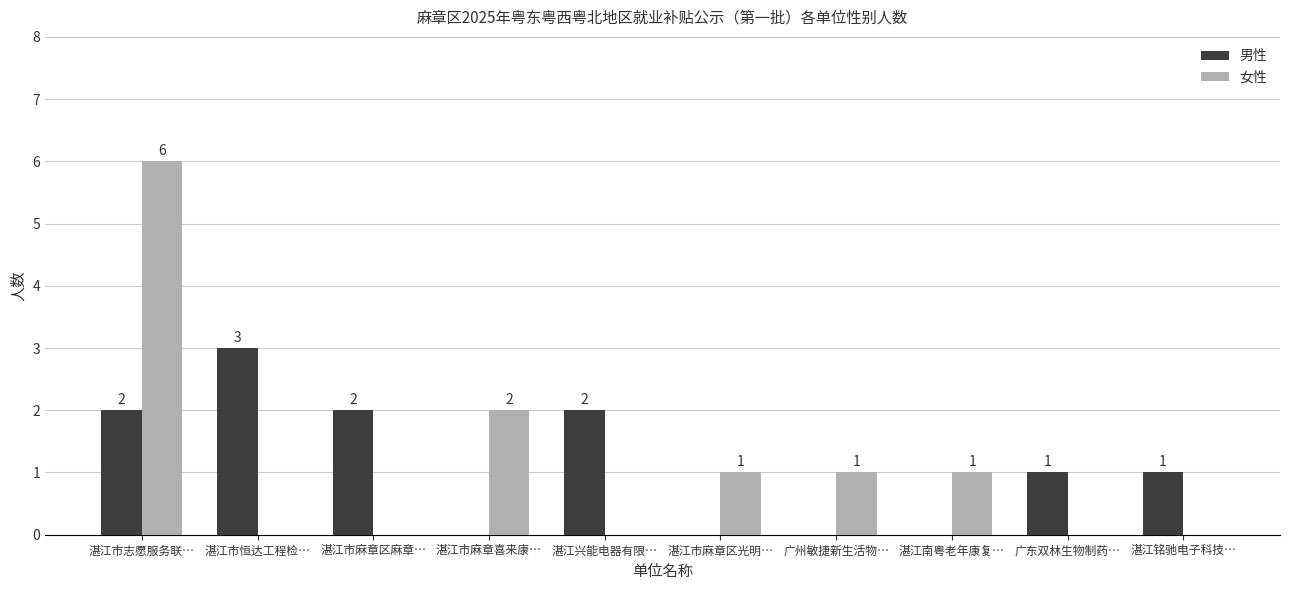

True or false: 男性 has a value of 1 at 湛江市恒达工程检….

False